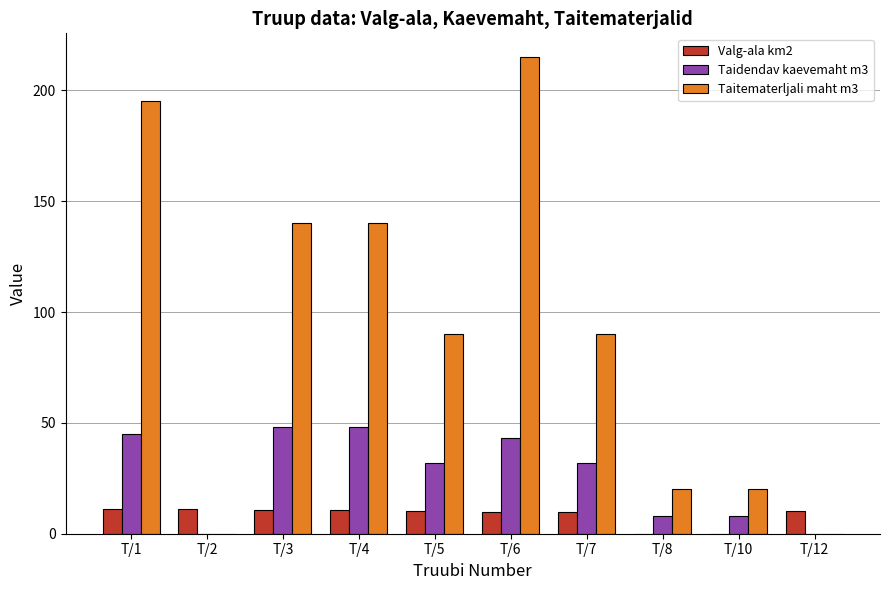

Is it true that Taitematerljali maht m3 equals 62.8 at T/5?

False